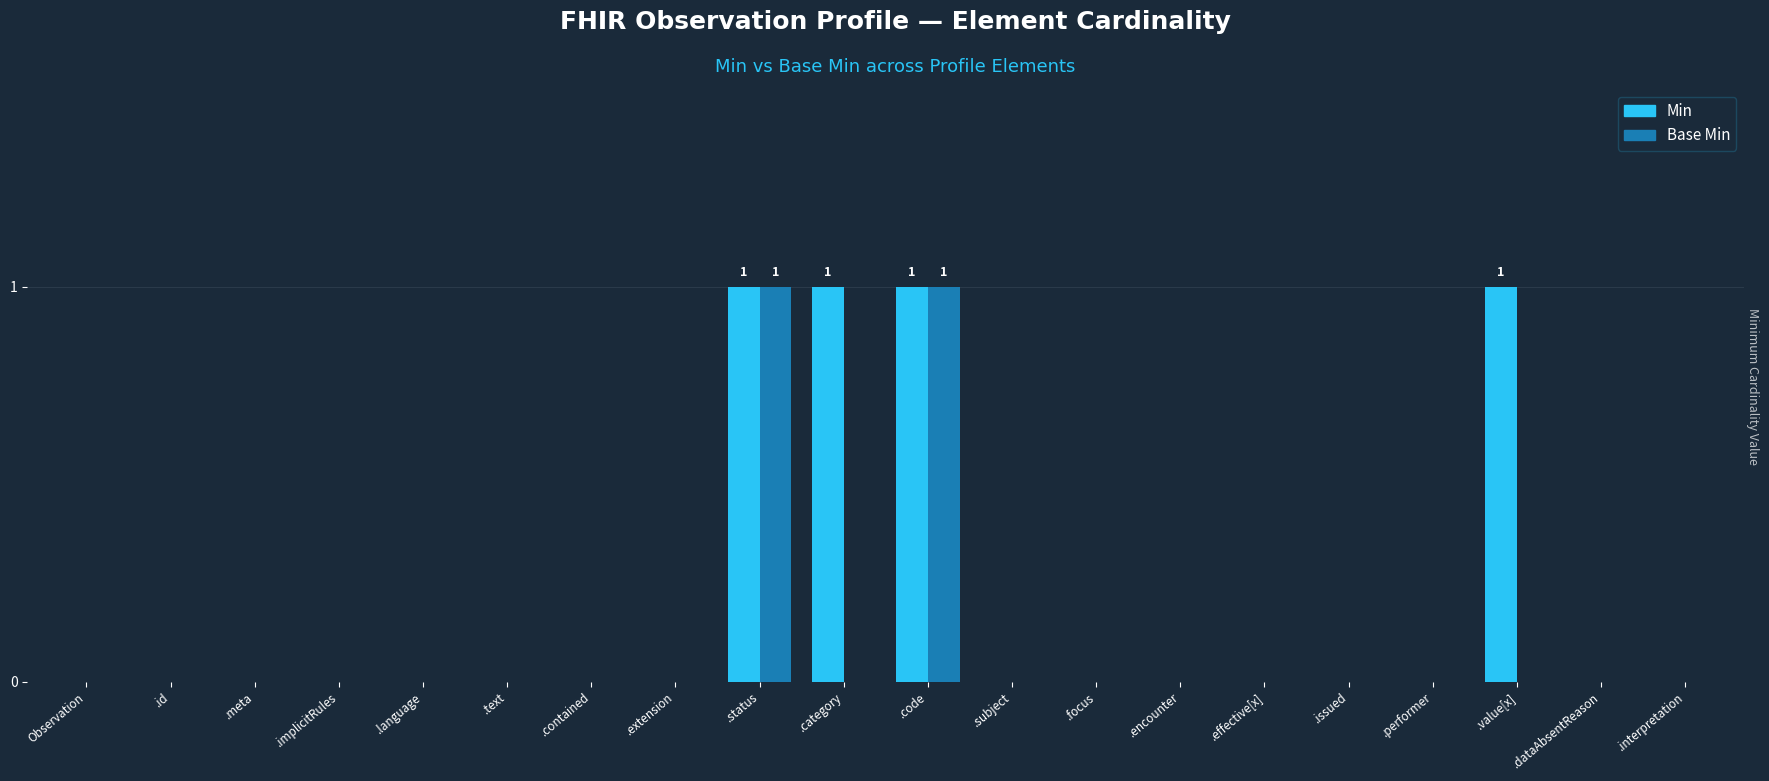

Is it true that Min equals 0 at .status?

False